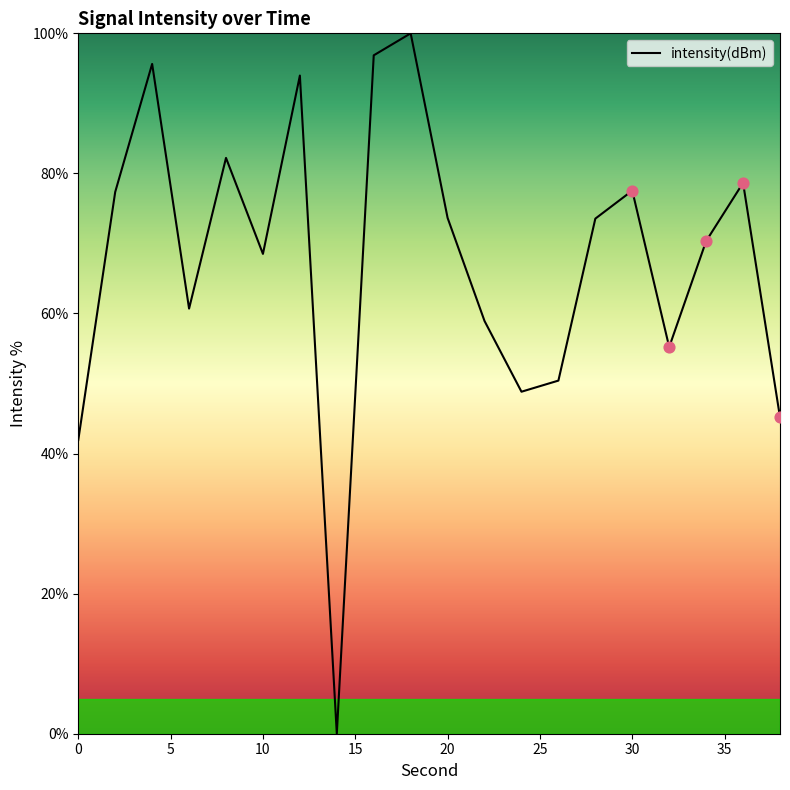

Is this an area chart (filled region under the line)?

Yes